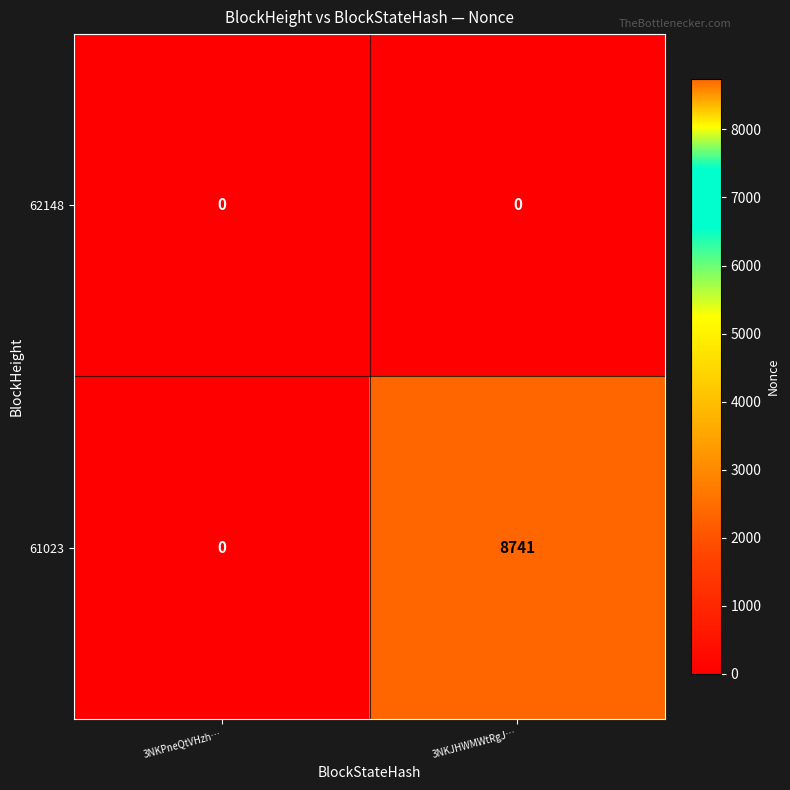

Reading left to right, extract all data points from this chart.

62148: 0	0
61023: 0	8741